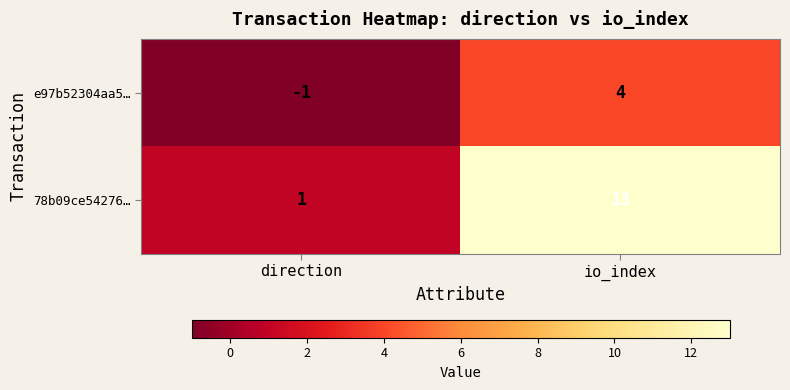

What is the difference between the e97b52304aa5… values at io_index and direction?

5